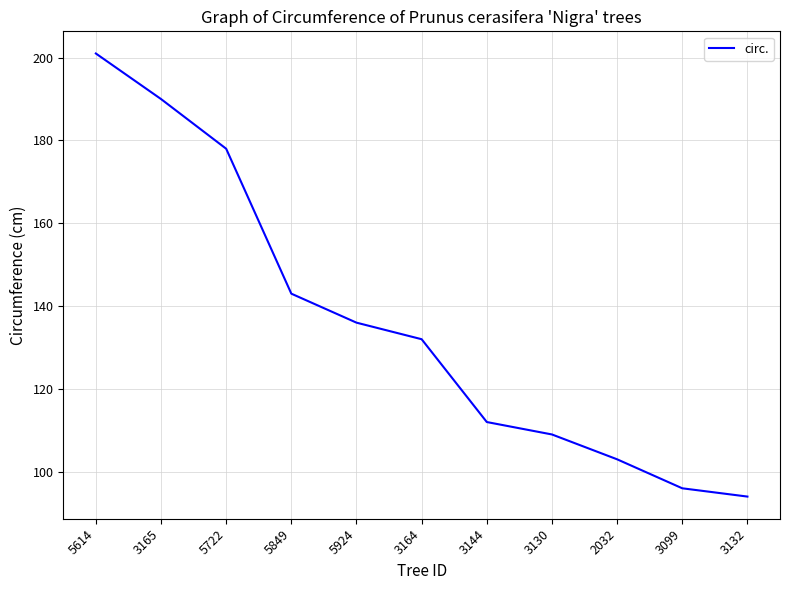

What is the ratio of the value at 2032 to the value at 3164?

0.8